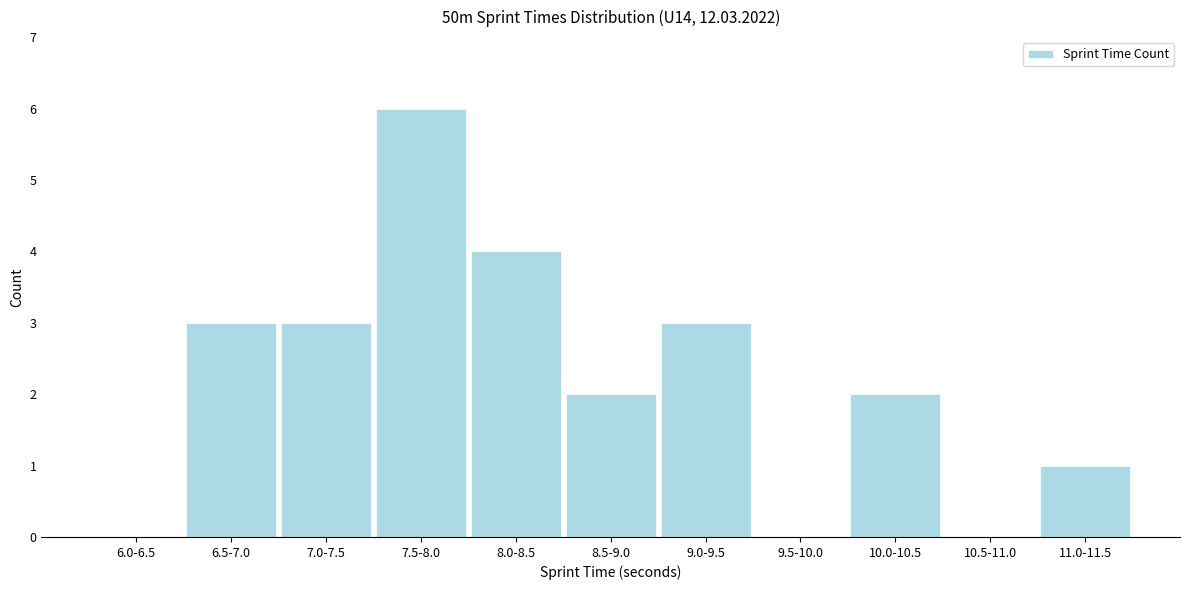

Reading left to right, transcribe all the data shown in this chart.

6.0-6.5=0	6.5-7.0=3	7.0-7.5=3	7.5-8.0=6	8.0-8.5=4	8.5-9.0=2	9.0-9.5=3	9.5-10.0=0	10.0-10.5=2	10.5-11.0=0	11.0-11.5=1